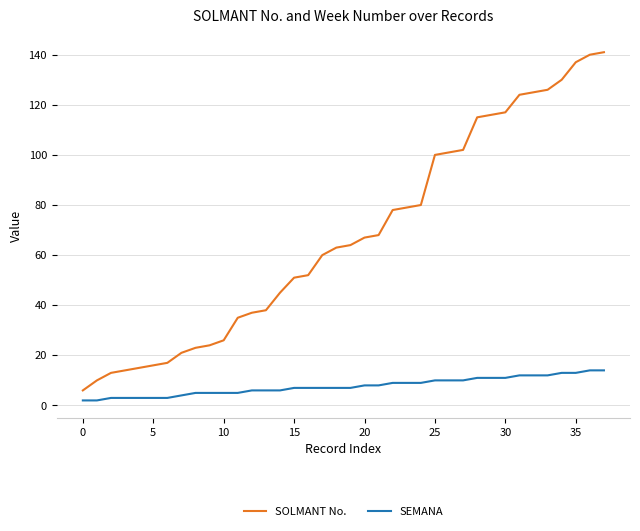

What is the difference between the maximum and minimum values in the SEMANA series?

12